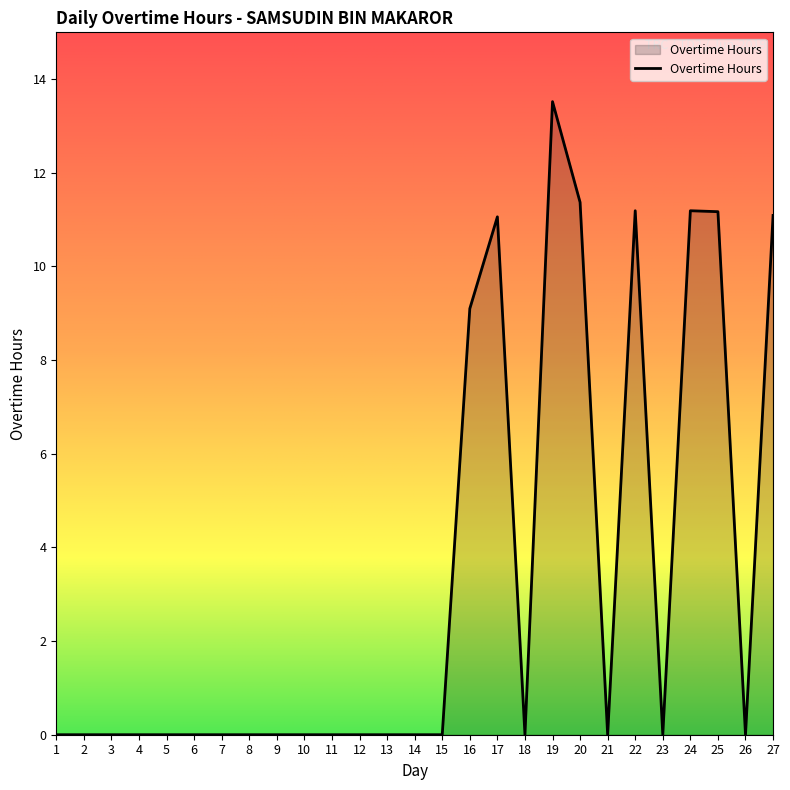

The chart shows a value of 0.0 at 10. True or false?

True